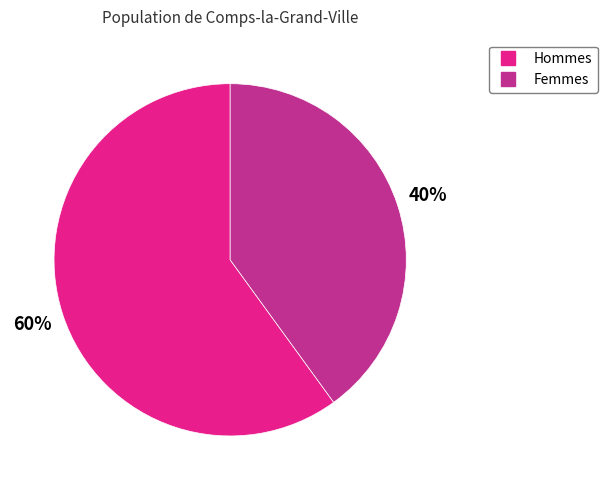

To the nearest percent, what is the difference between the largest and smallest slice percentages?

20%